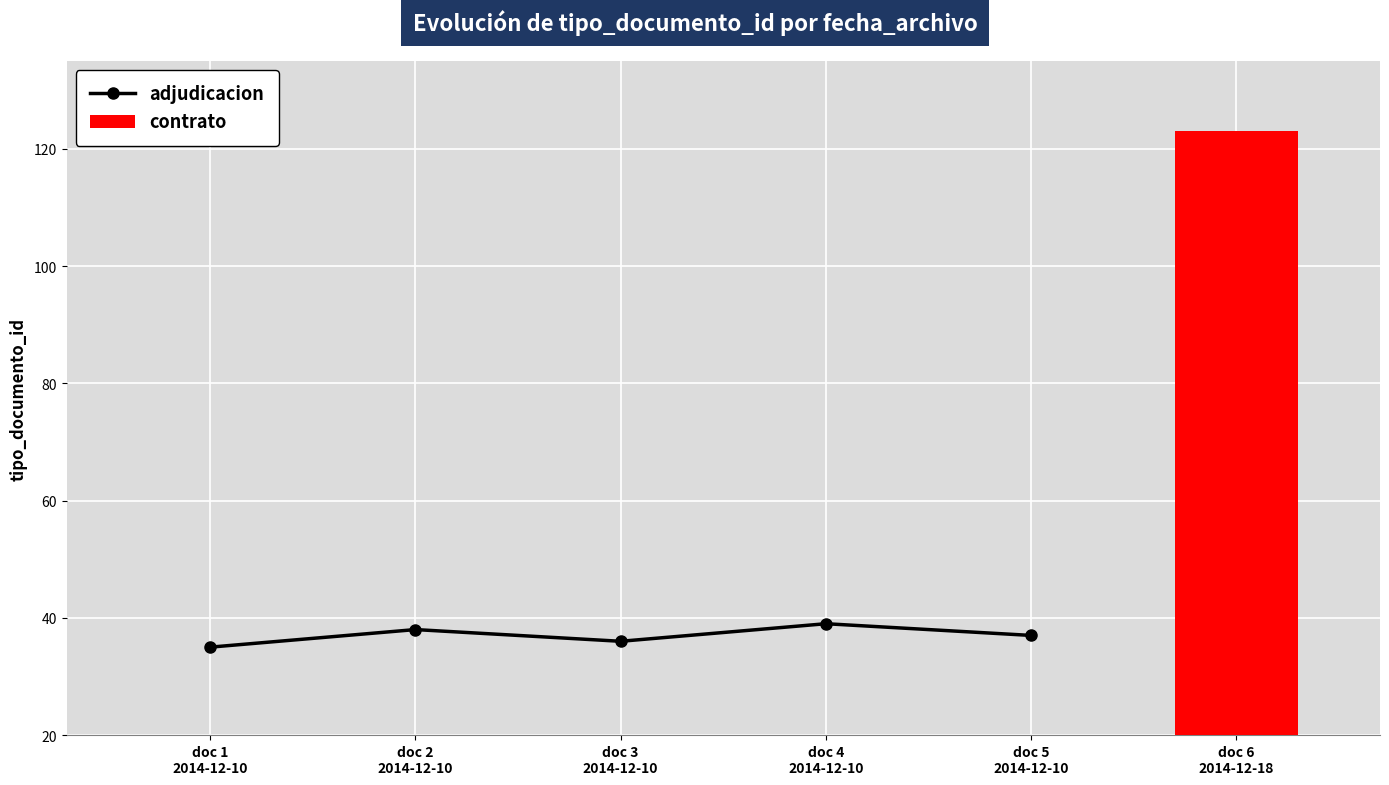

What is the minimum value shown in the chart?

35